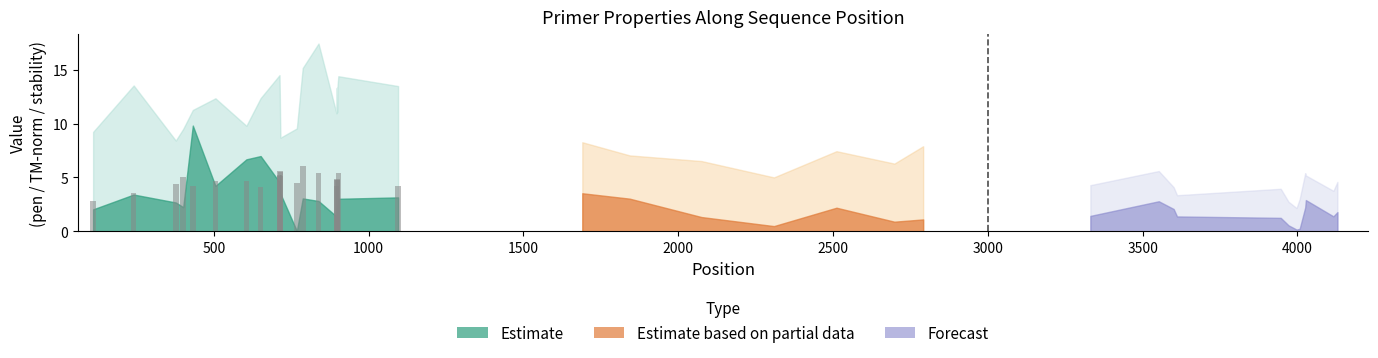

What is the value of the 11th bar from the left?

5.6